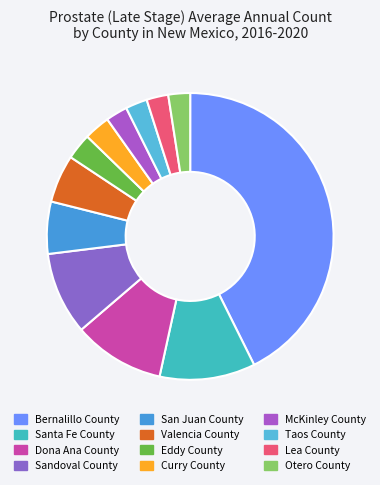

What is the change in value from Bernalillo County to Curry County?

-81